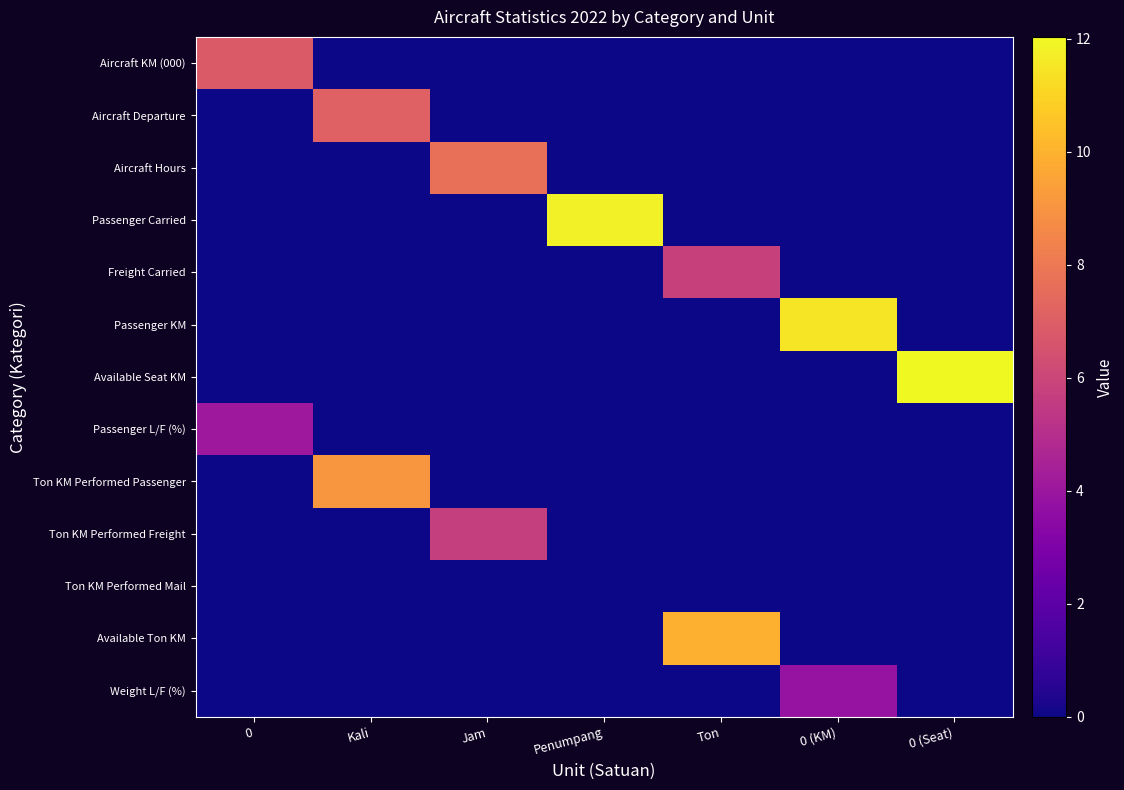

What is the spread (max minus min) of values at Penumpang?

11.8